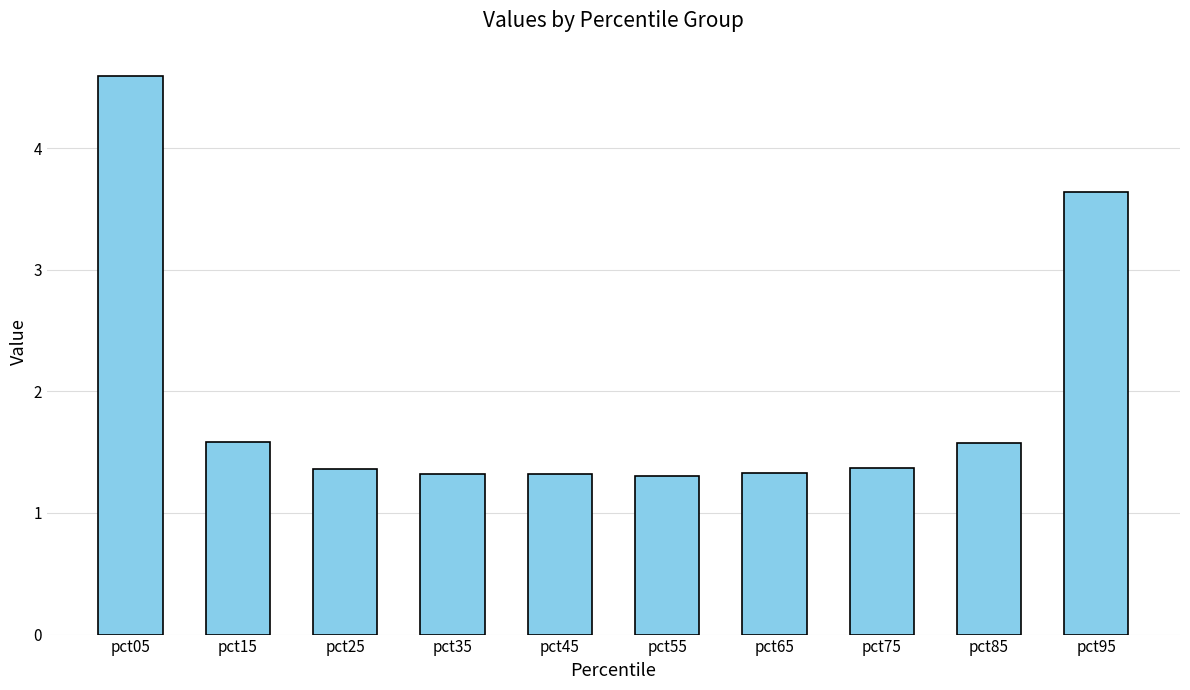

True or false: the data shows 0.8 at pct95.

False